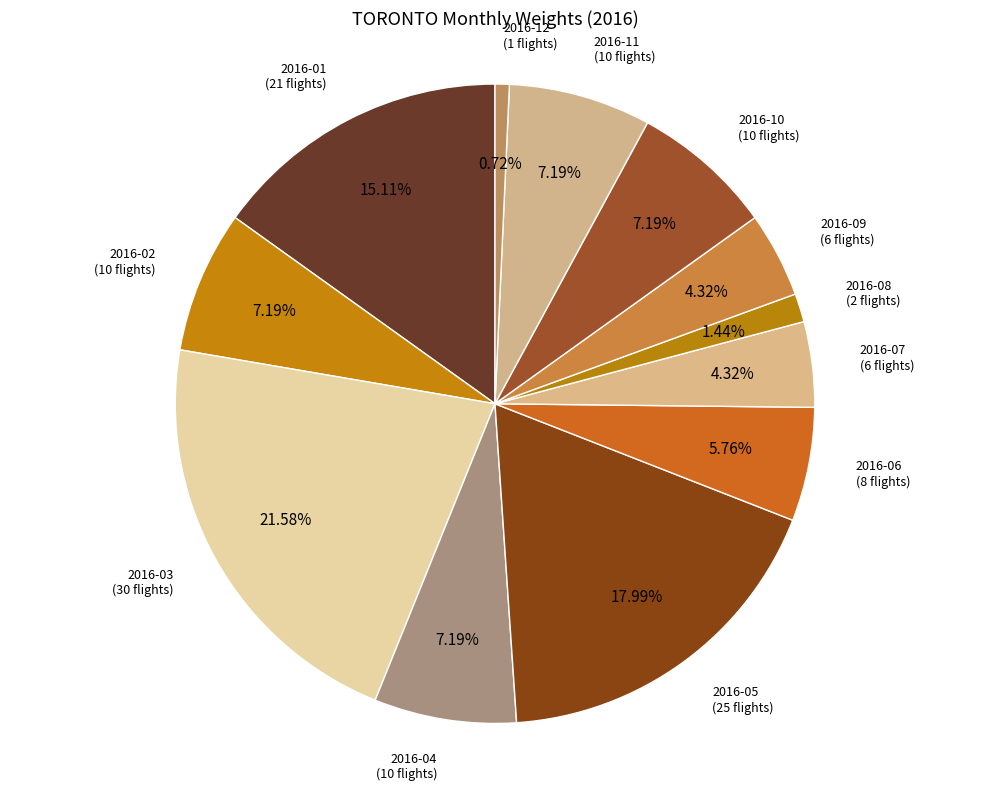

Count the number of slices in the pie.

12